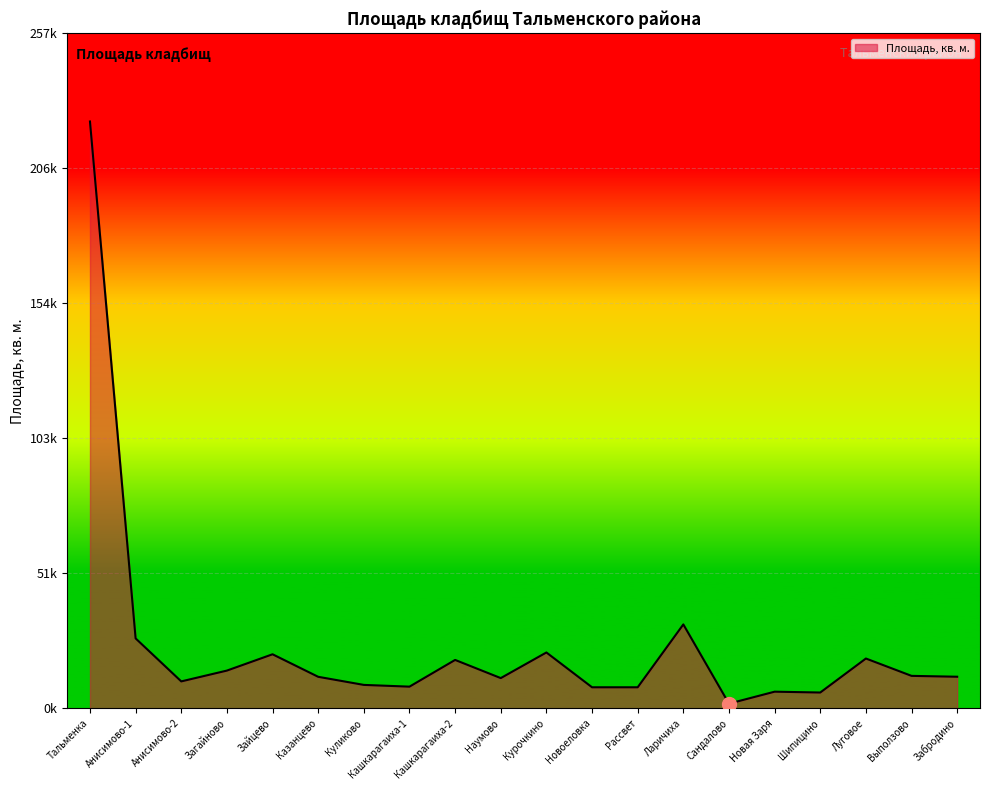

Does the chart have visible grid lines?

Yes